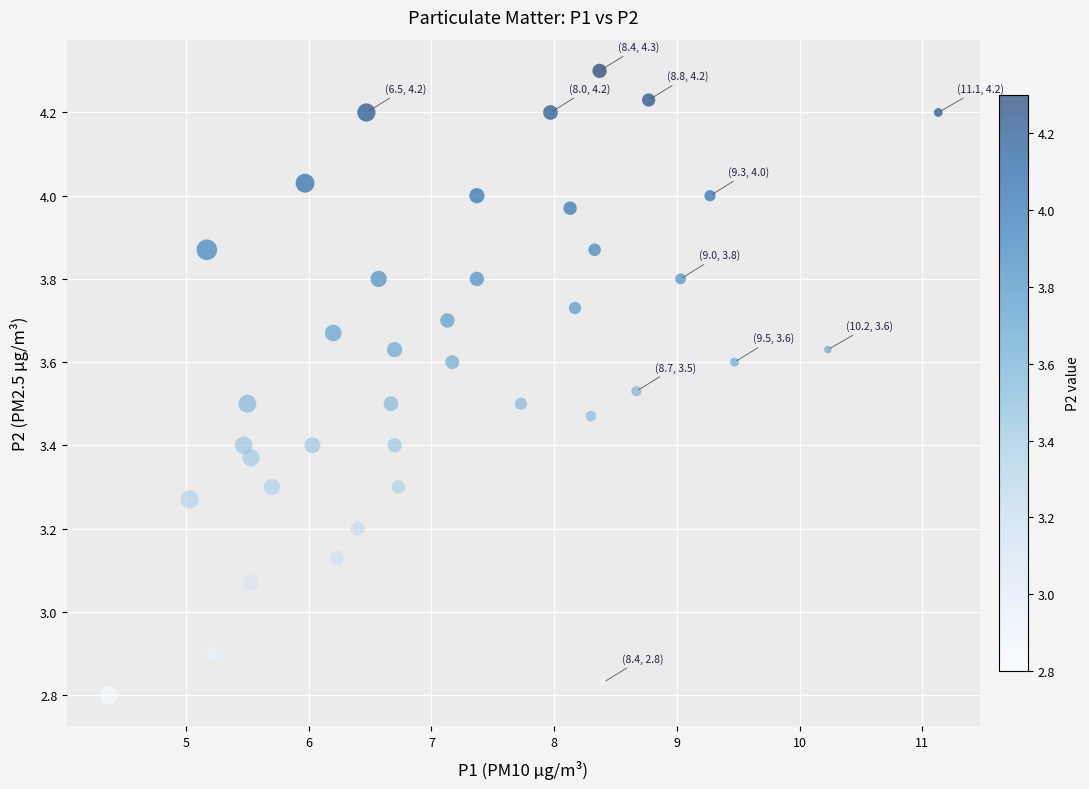

What is the range of X values (max minus min)?

6.8